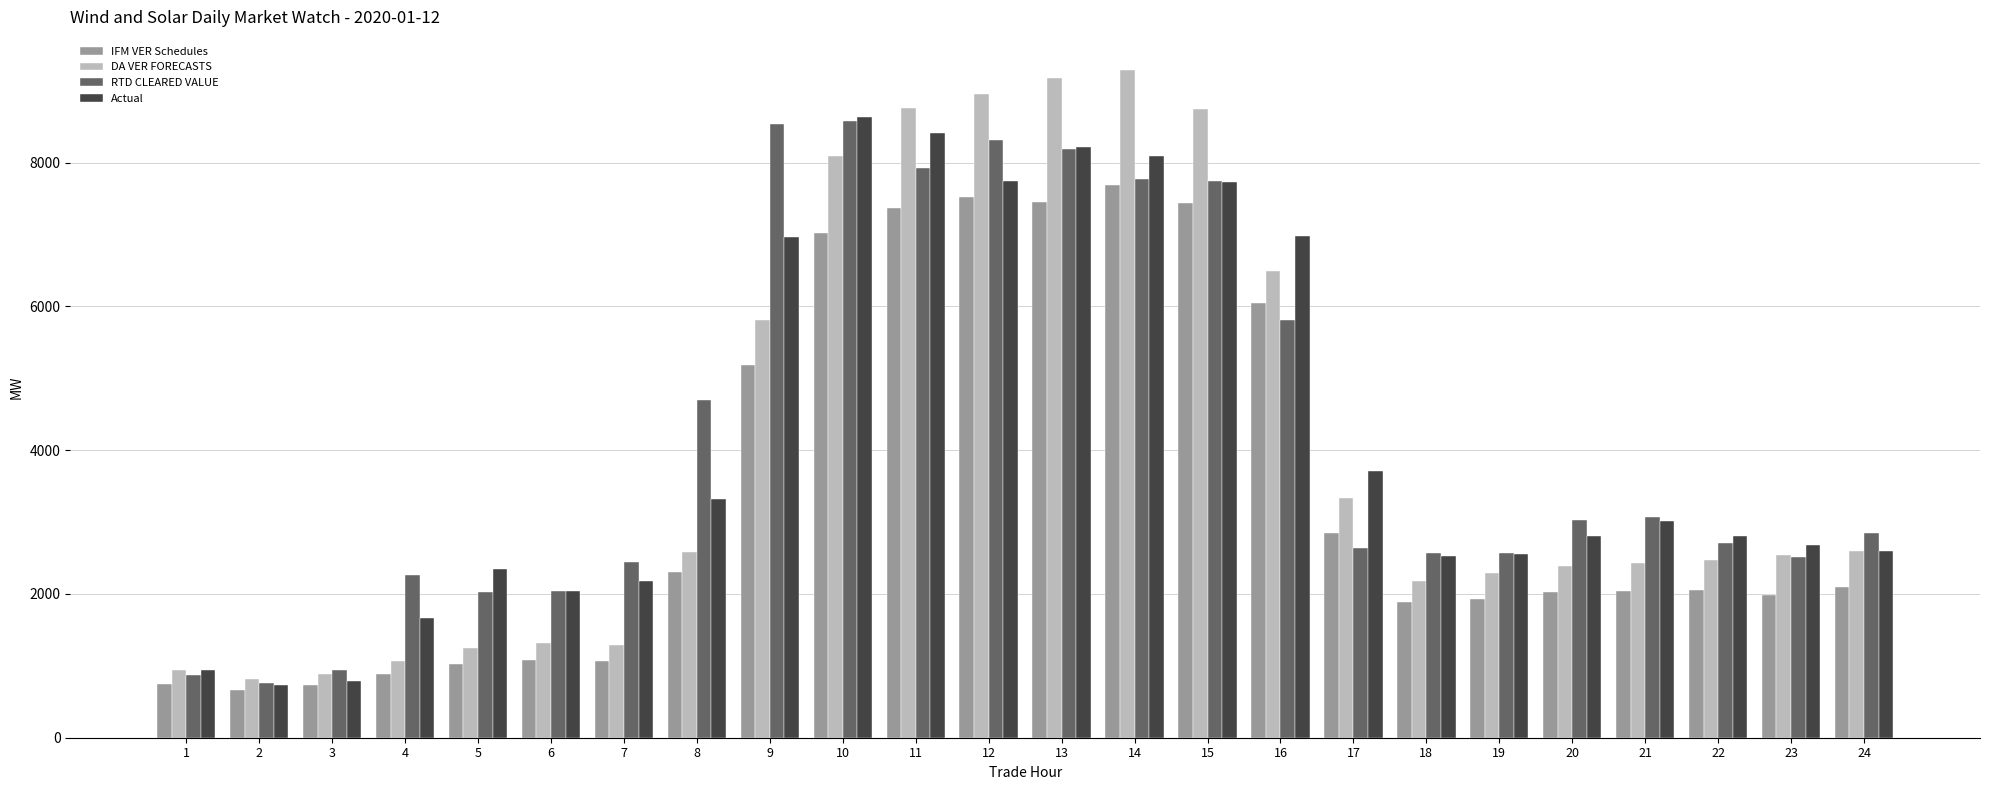

What is the minimum value shown in the chart?

661.9